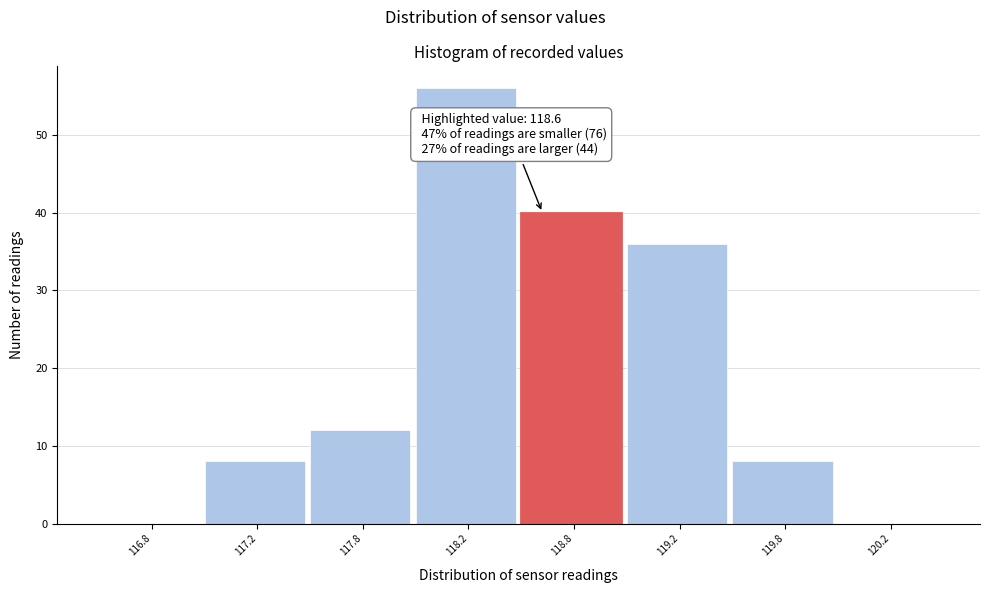

Reading right to left, transcribe all the data shown in this chart.

120.2=0	119.8=8	119.2=36	118.8=40	118.2=56	117.8=12	117.2=8	116.8=0